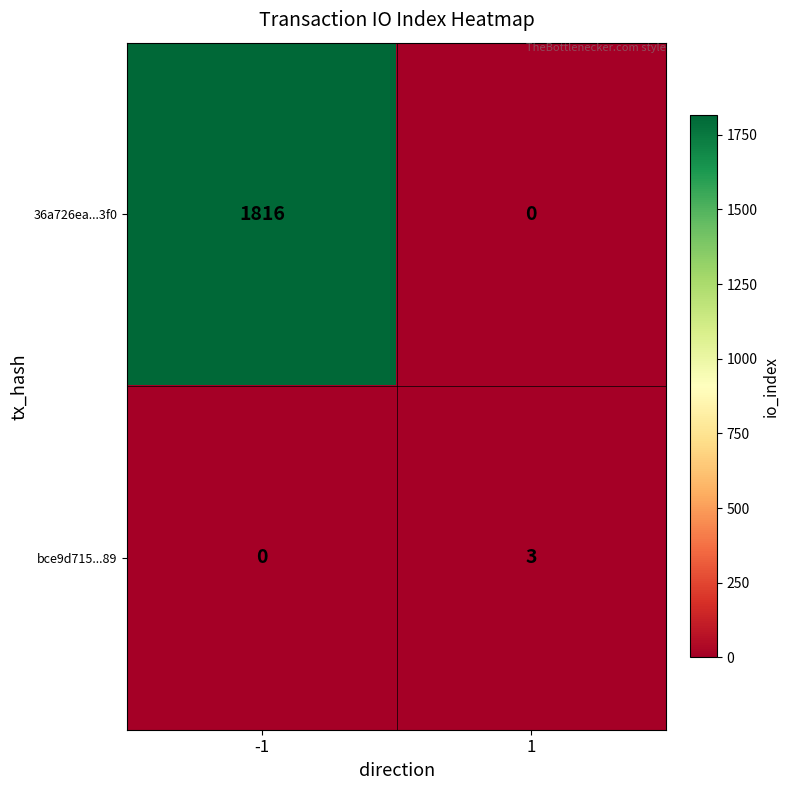

The value of 36a726ea...3f0 at -1 is 1816. True or false?

True